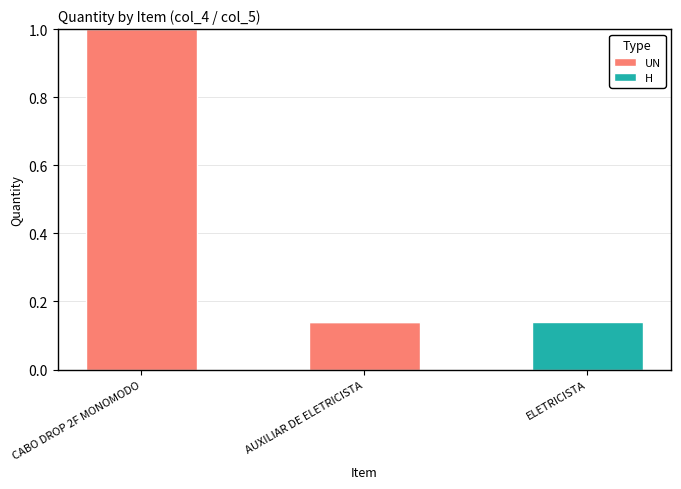

What is the approximate value of UN at CABO DROP 2F MONOMODO?

1.0